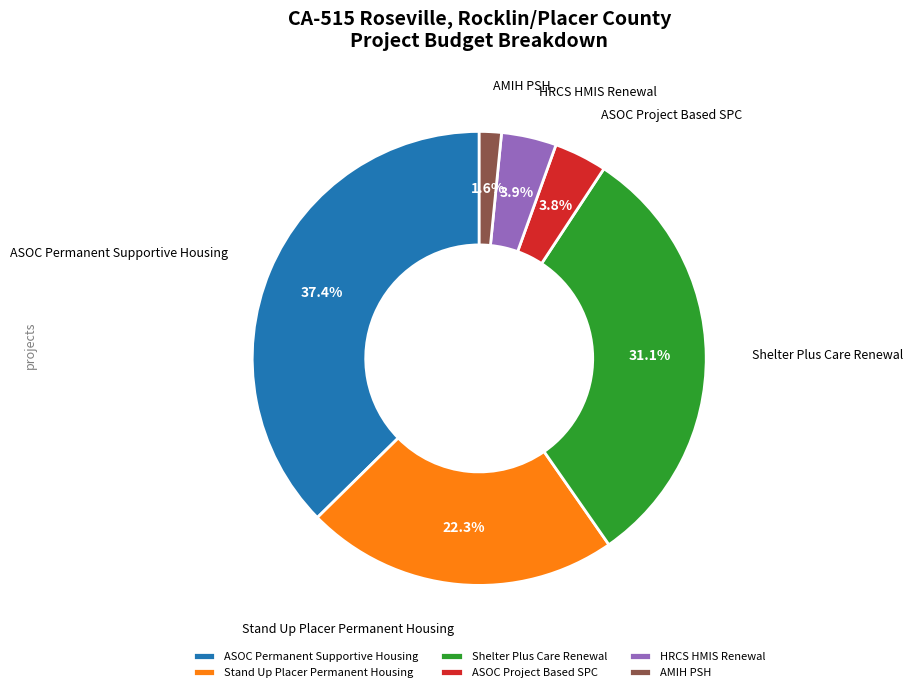

Combined, do HRCS HMIS Renewal and Stand Up Placer Permanent Housing account for over 50%?

No